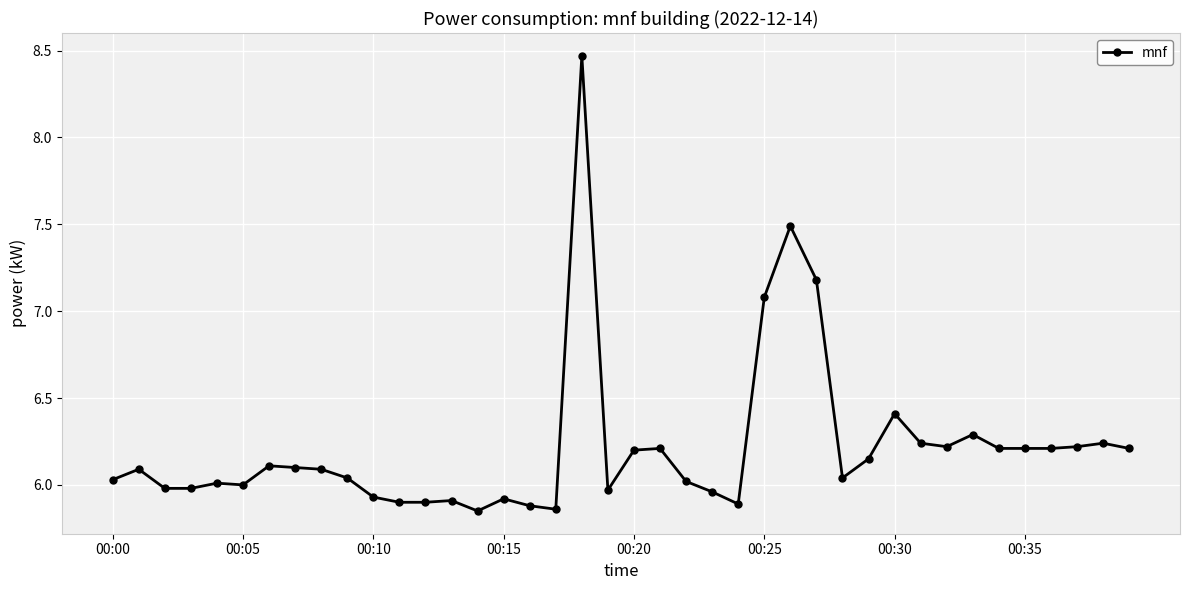

True or false: there are more than 1 points higher than both neighbors.

True